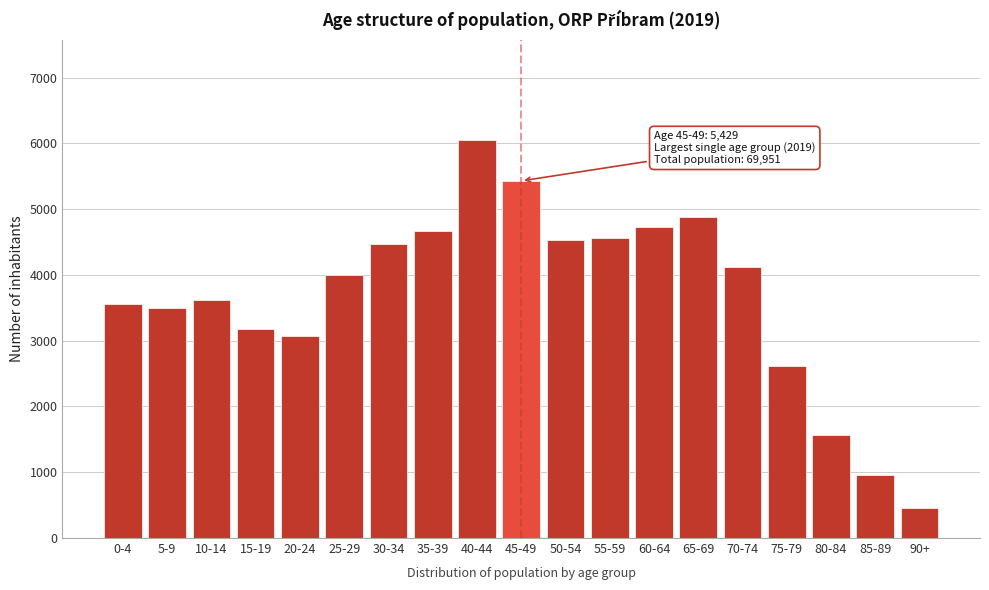

Reading right to left, list all the values displayed in this chart.

452	957	1565	2617	4117	4884	4733	4565	4527	5429	6054	4663	4470	3993	3078	3181	3618	3491	3557